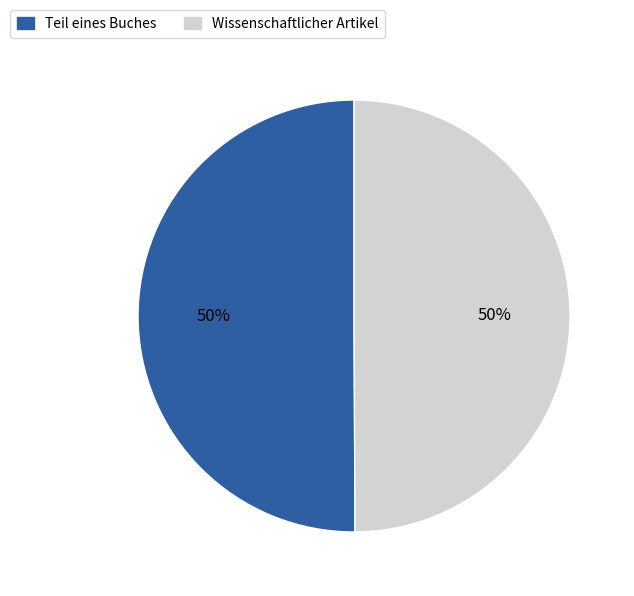

Approximately how many times larger is the value at Teil eines Buches compared to Wissenschaftlicher Artikel?

1.0